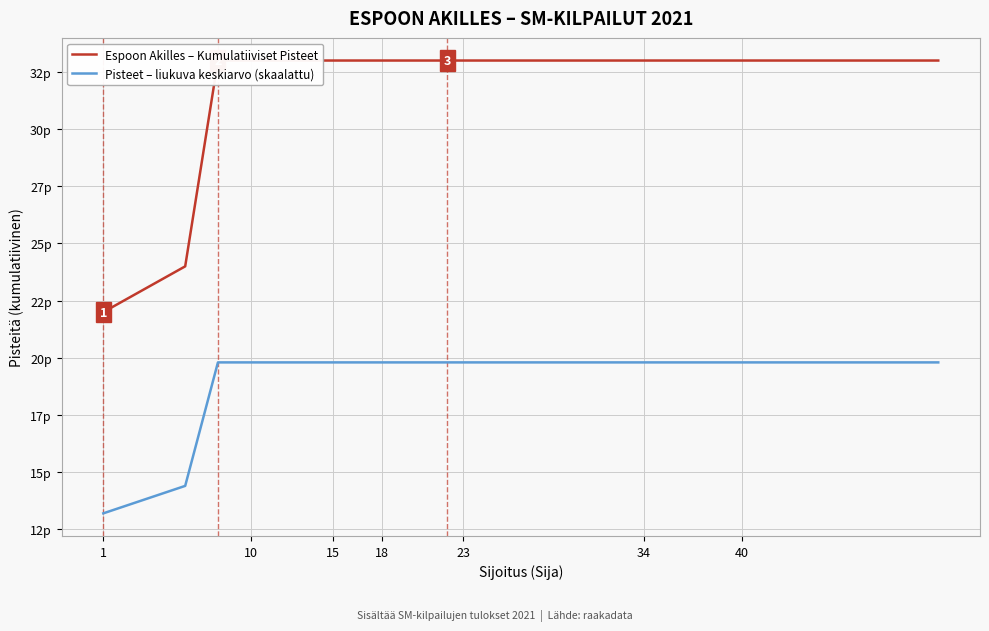

What is the label of the 10th point from the left?

18